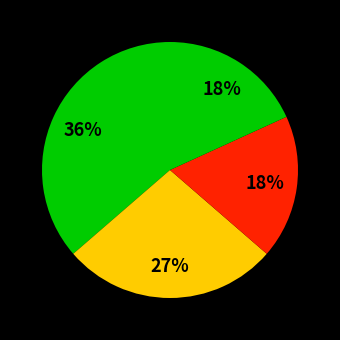

How many slices are in this pie chart?

4